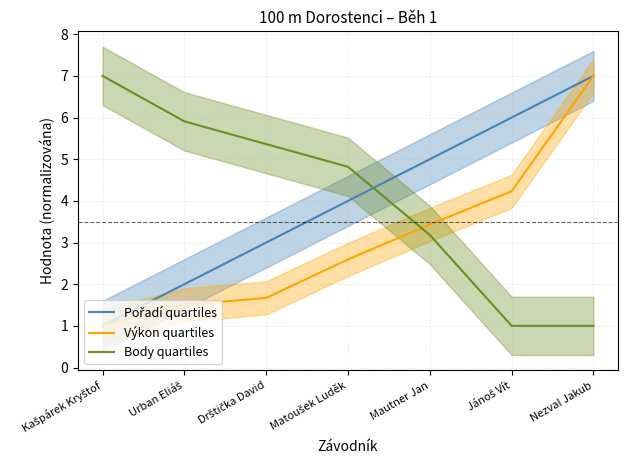

List the series in order of their peak value, highest first.

Pořadí quartiles, Výkon quartiles, Body quartiles